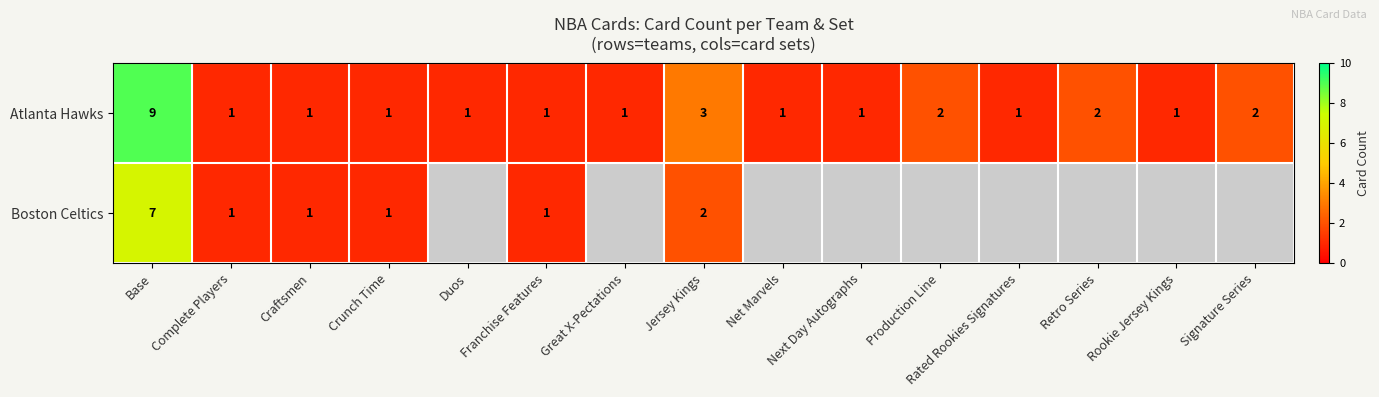

What is the difference between the maximum and minimum values in the Atlanta Hawks series?

8